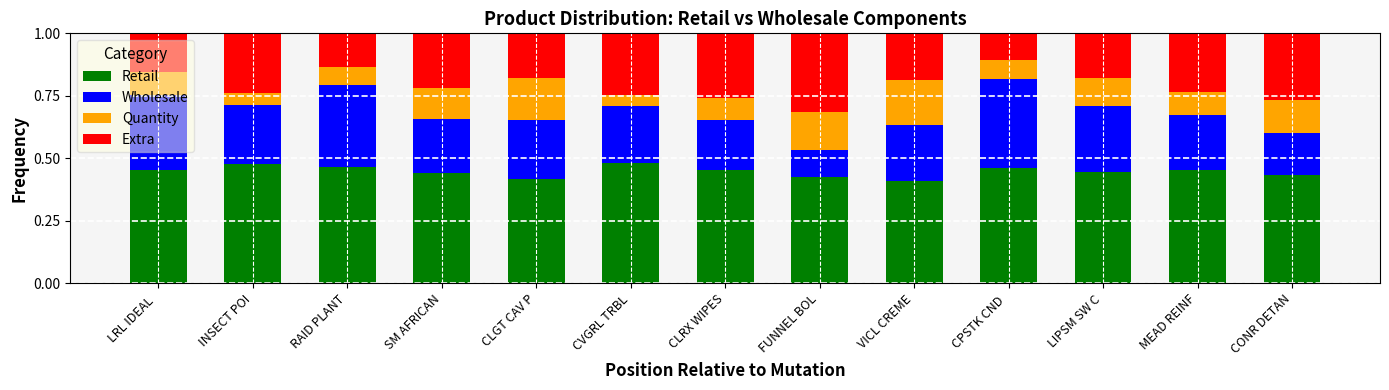

Does the chart contain any negative values?

No